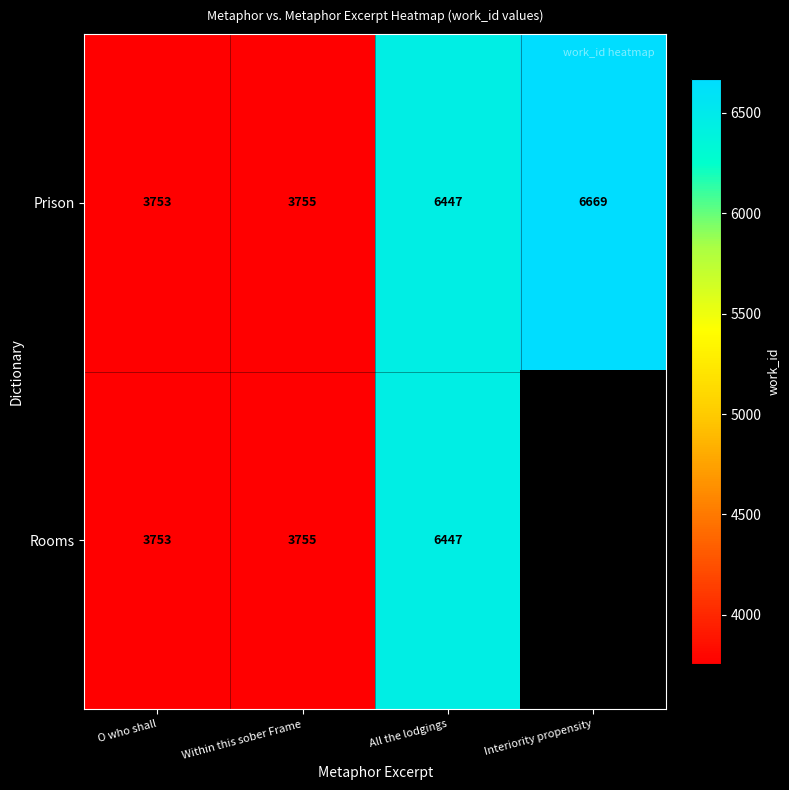

How many values in the Prison series are below 6447?

2